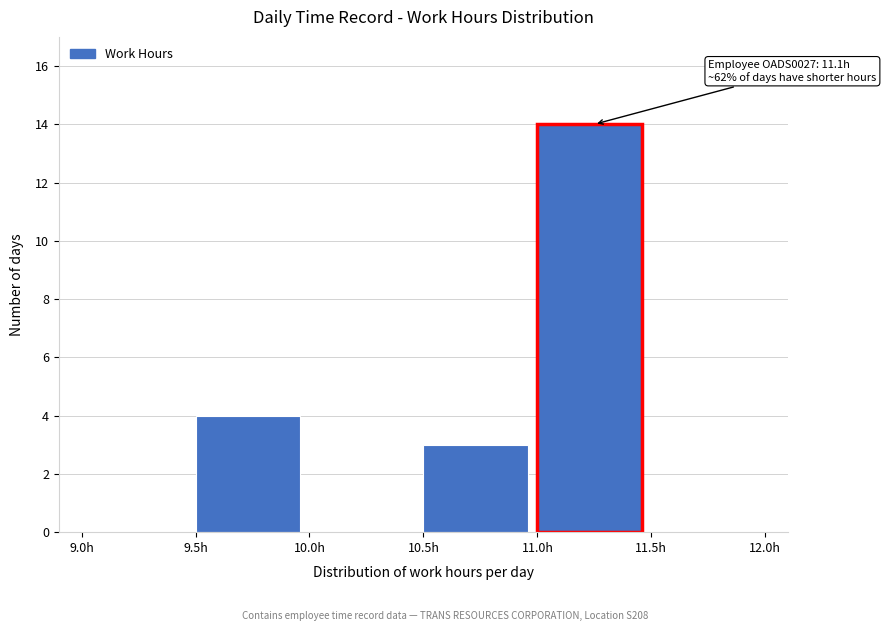

Over which range of the x-axis is the bar tallest?

11.0 to 11.5